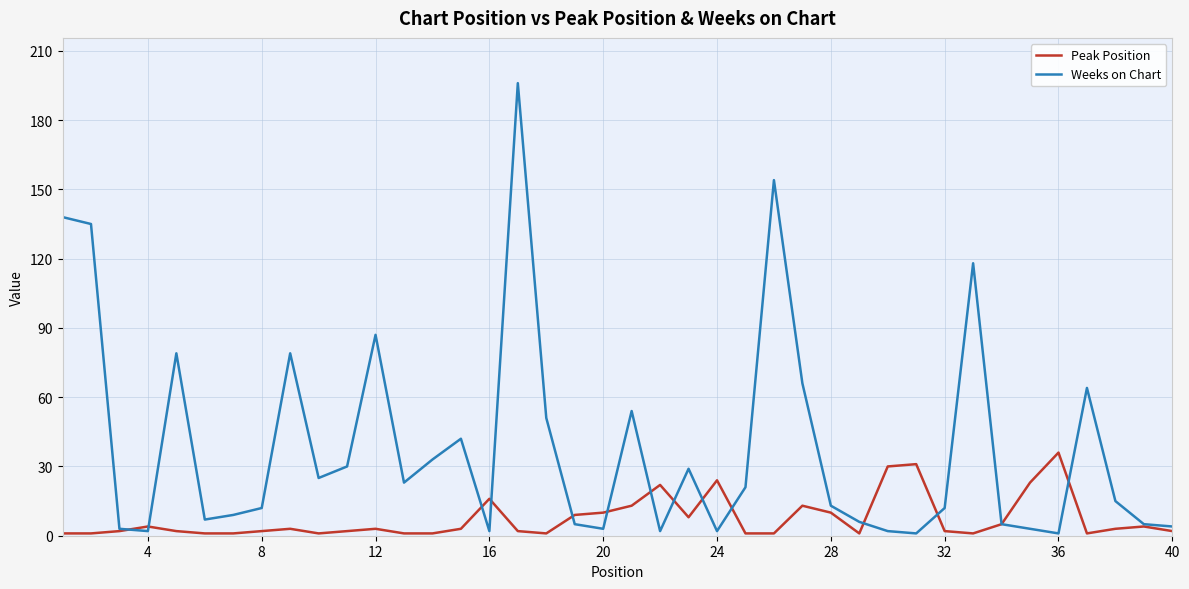

Which series has the largest total across all categories?

Weeks on Chart